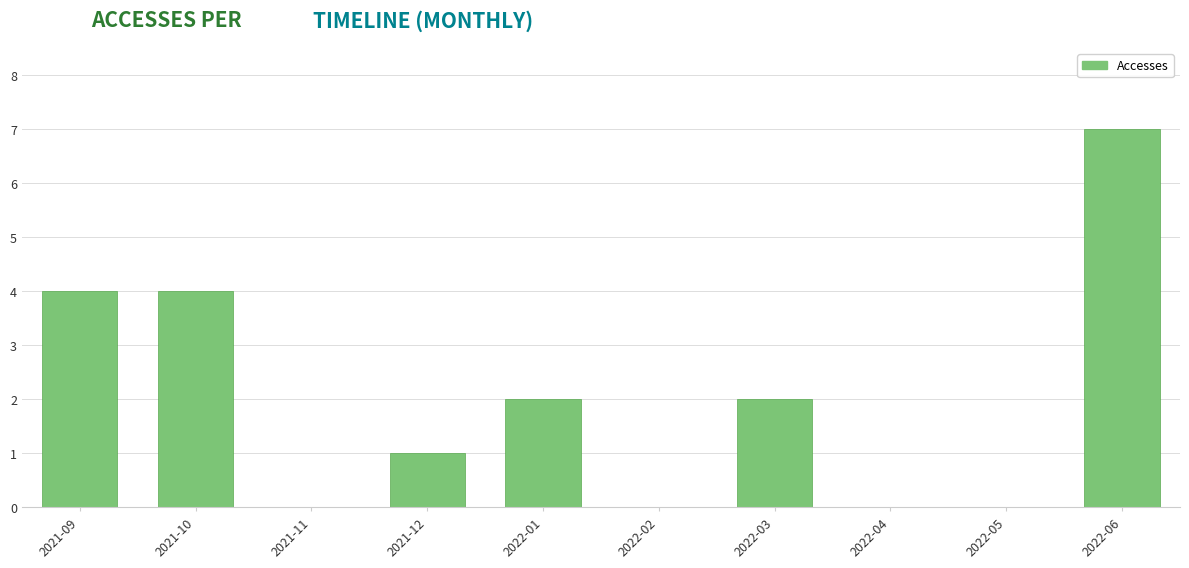

The value at 2022-04 is -3. True or false?

False